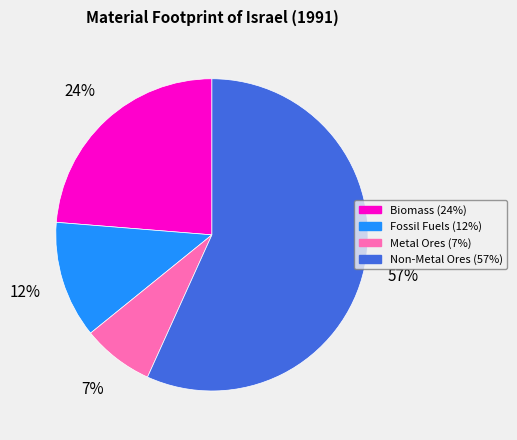

To the nearest percent, what is the average slice percentage?

25%